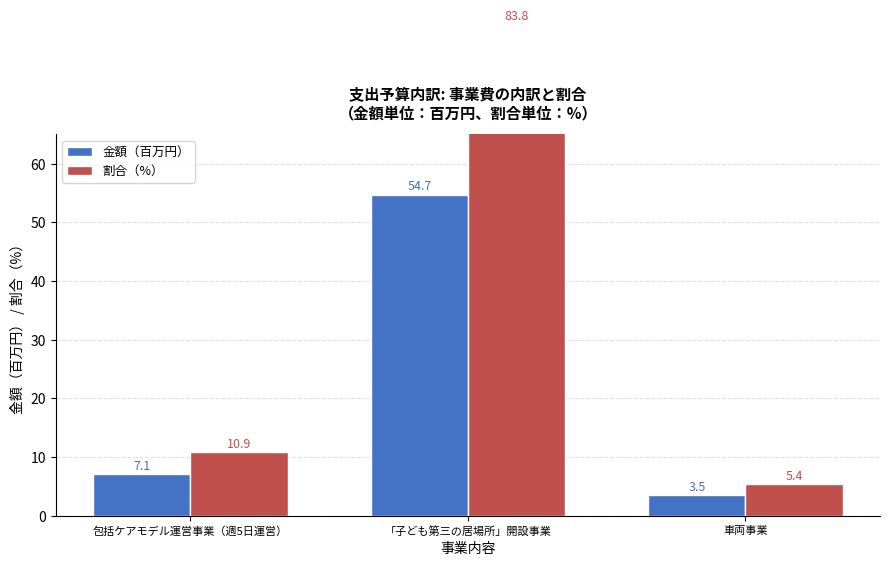

What is the smallest value displayed?

3.5